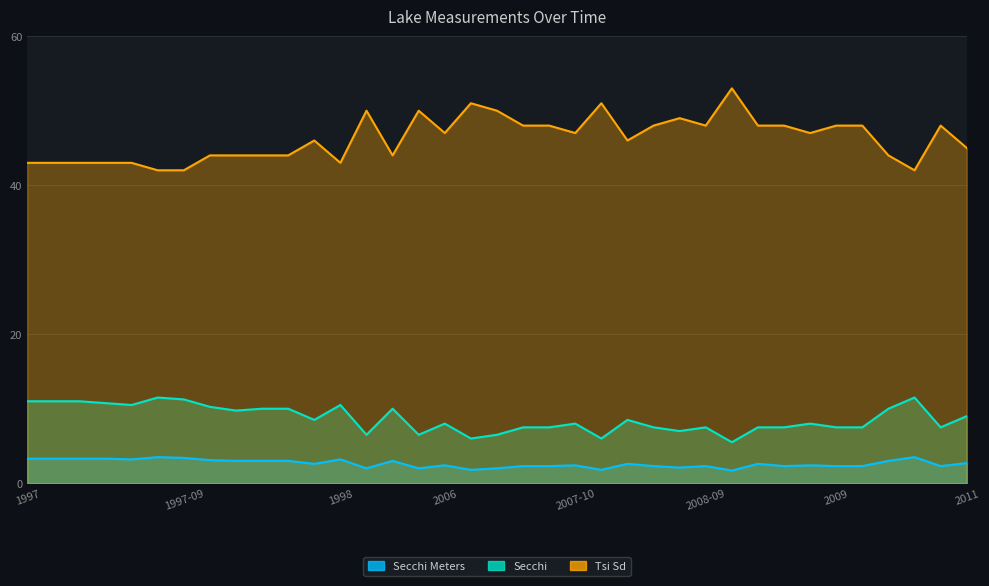

True or false: Tsi Sd and Secchi Meters cross at least once.

False